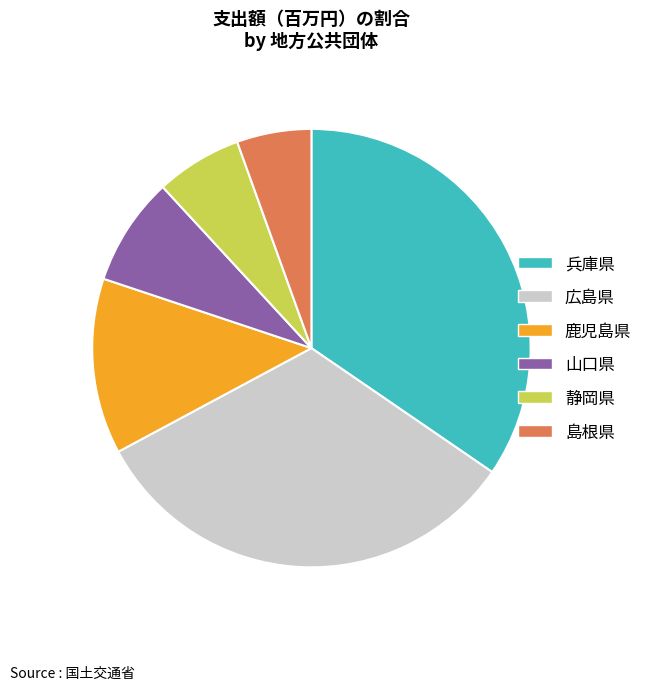

Which category has the biggest portion of the pie?

兵庫県